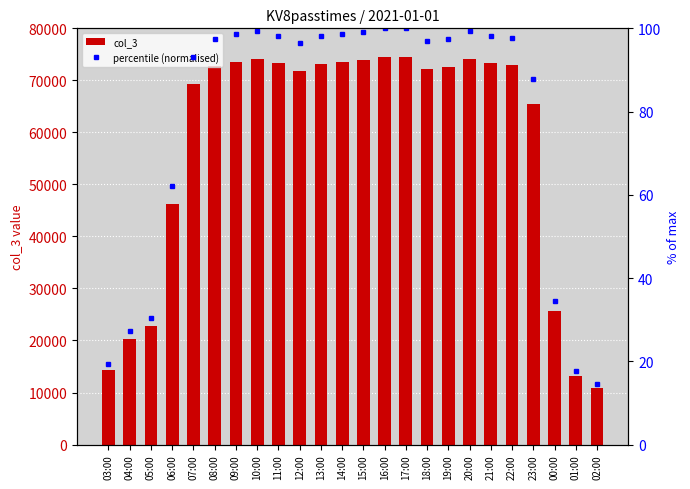

Between 12:00 and 22:00, which is larger?

22:00